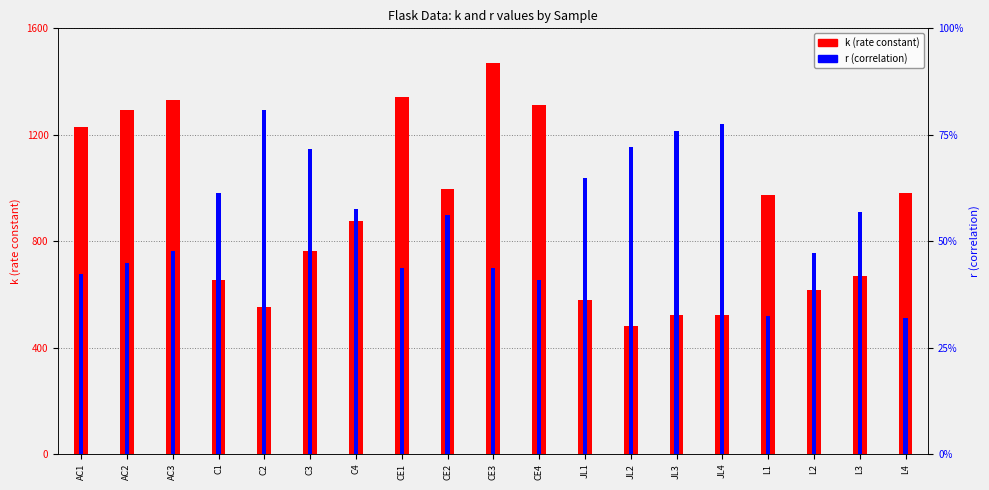

List the series in order of their peak value, highest first.

k (rate constant), r (correlation)